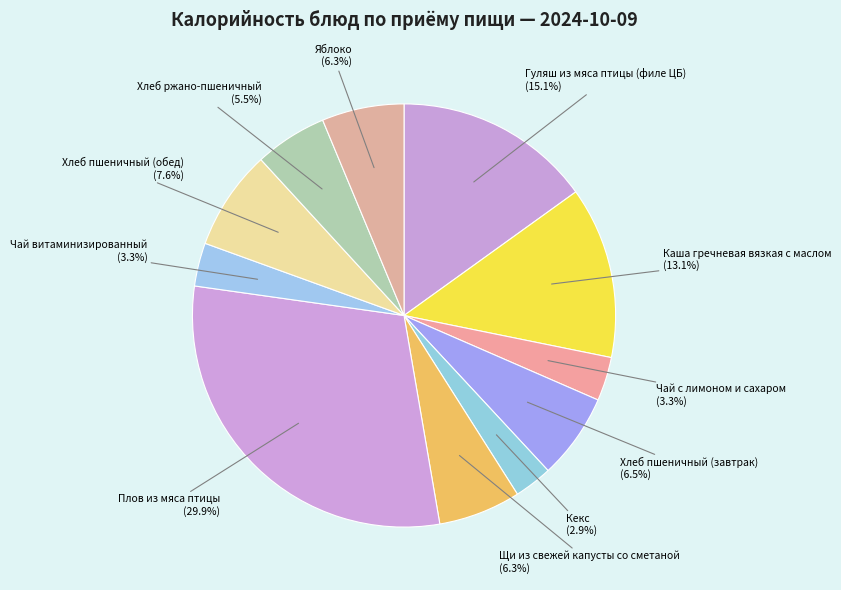

Which slice is the largest?

Плов из мяса птицы